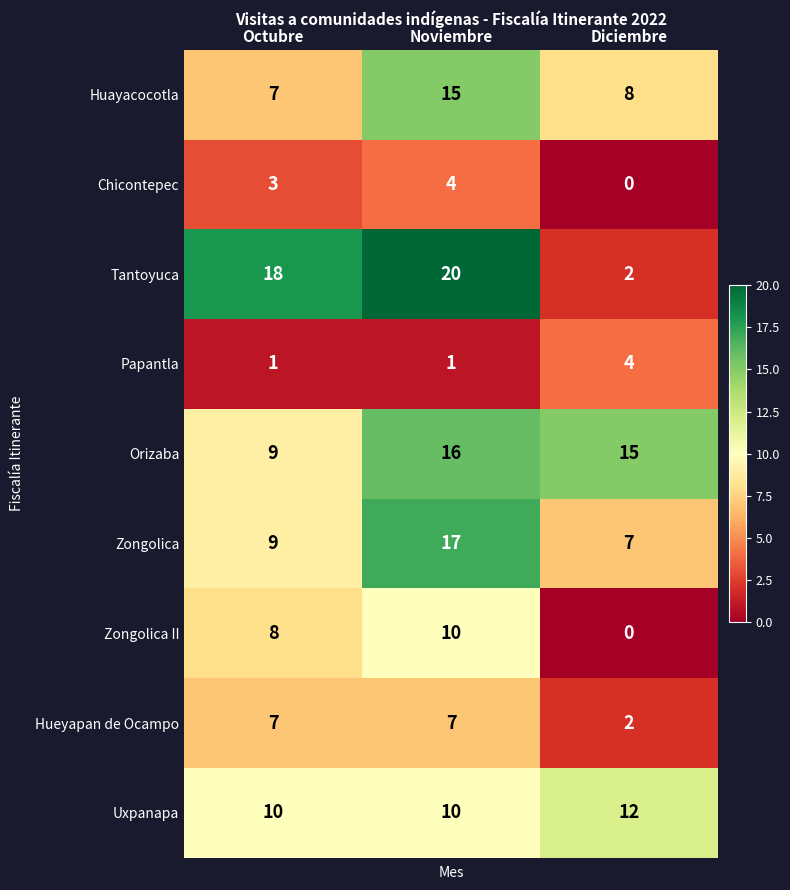

What is the sum of the Hueyapan de Ocampo values at Noviembre and Diciembre?

9